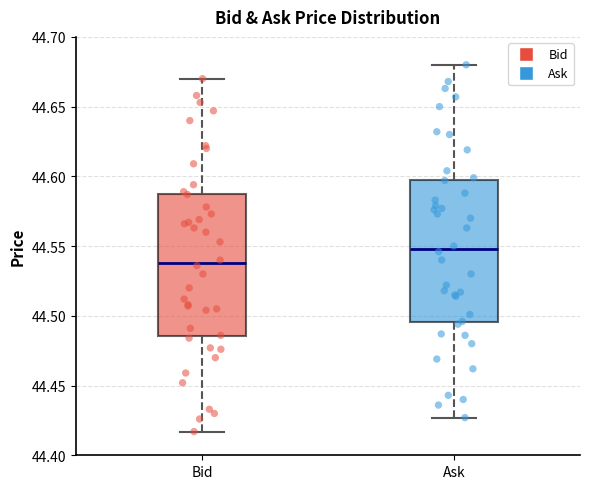

Reading left to right, read every box against the y-axis: the position of its median line, the range the box covers, and the ends of its whiskers. The values are not printed on the chart, so give them approximately, as read against the axis.

Bid: median 44.540, box 44.485 to 44.590, whiskers 44.415 to 44.670
Ask: median 44.550, box 44.495 to 44.600, whiskers 44.425 to 44.680